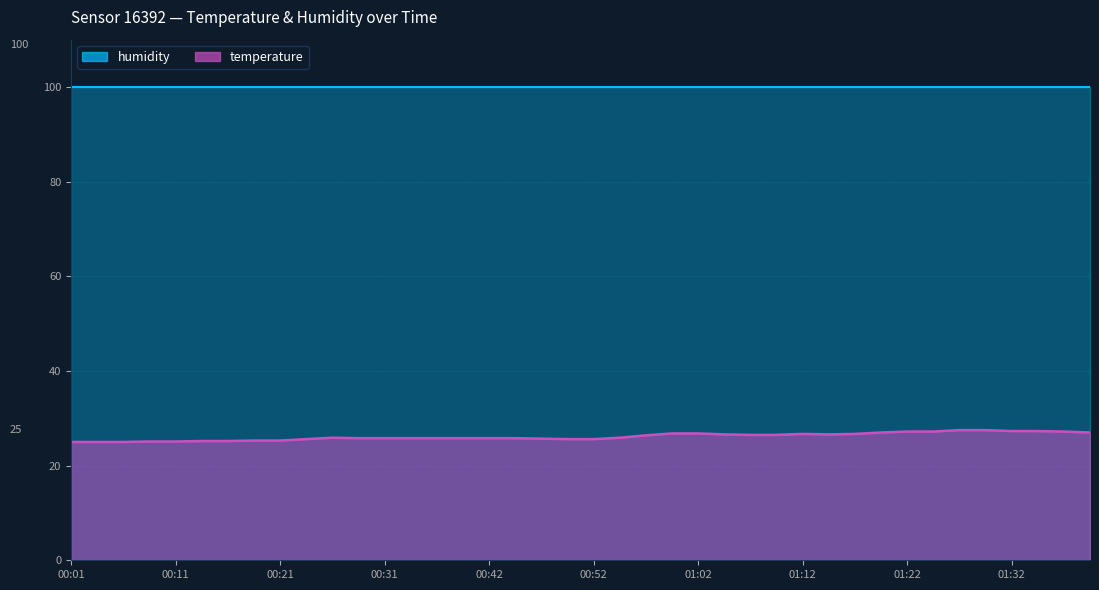

What is the change in value from 00:08 to 00:57?

+1.3